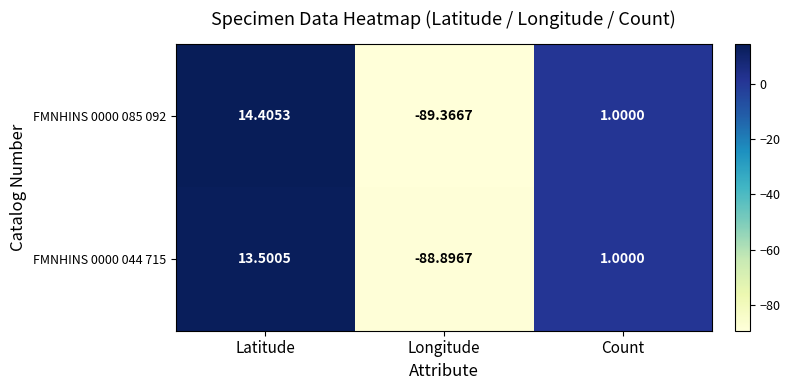

At which label is FMNHINS 0000 085 092 closest to -37?

Count